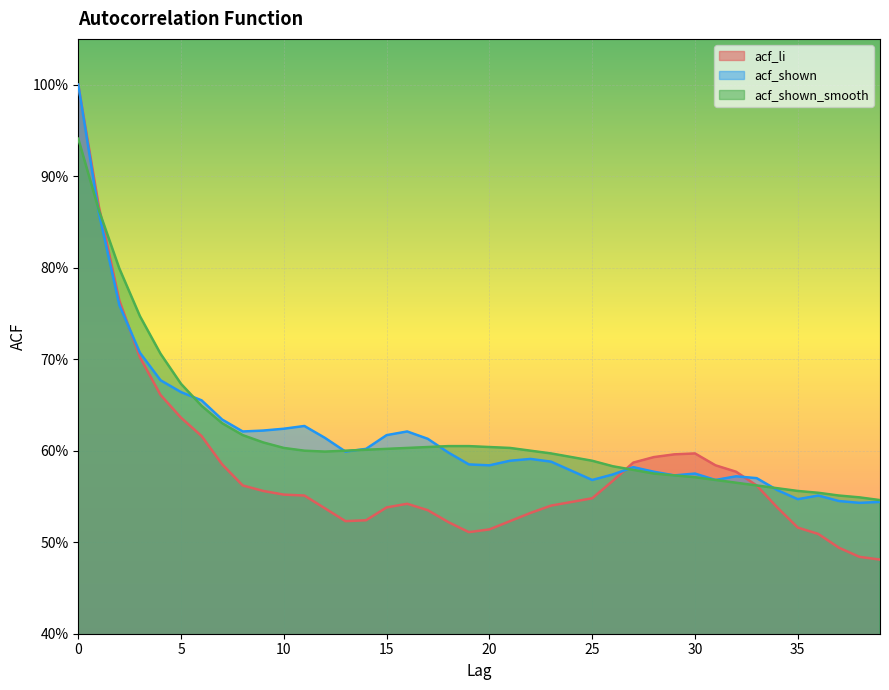

True or false: acf_shown_smooth and acf_li intersect in this chart.

True